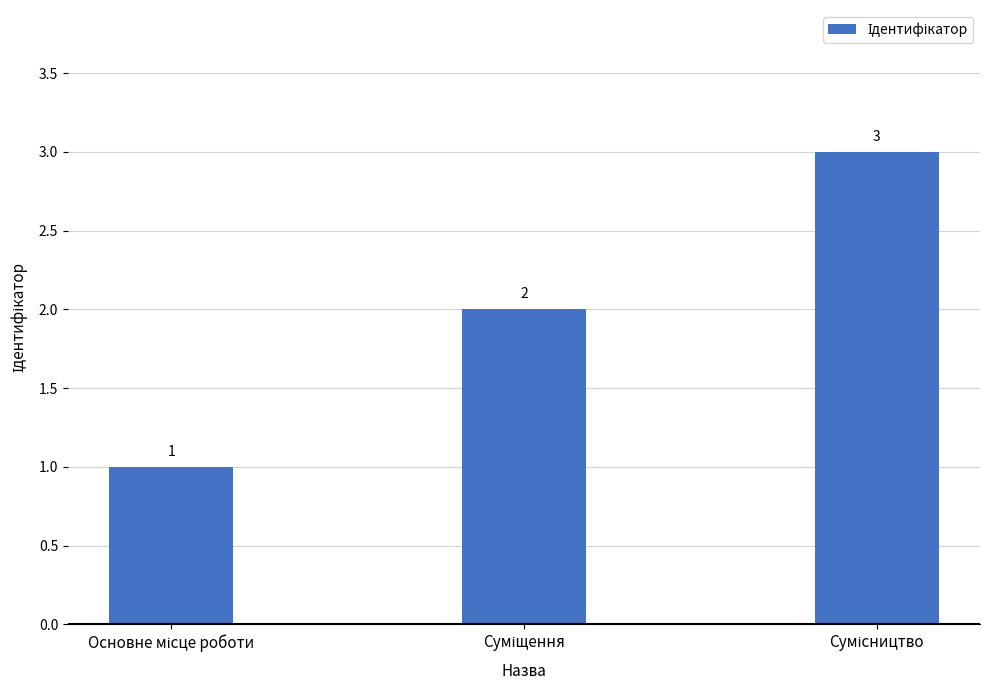

What is the value of the 3rd bar from the left?

3